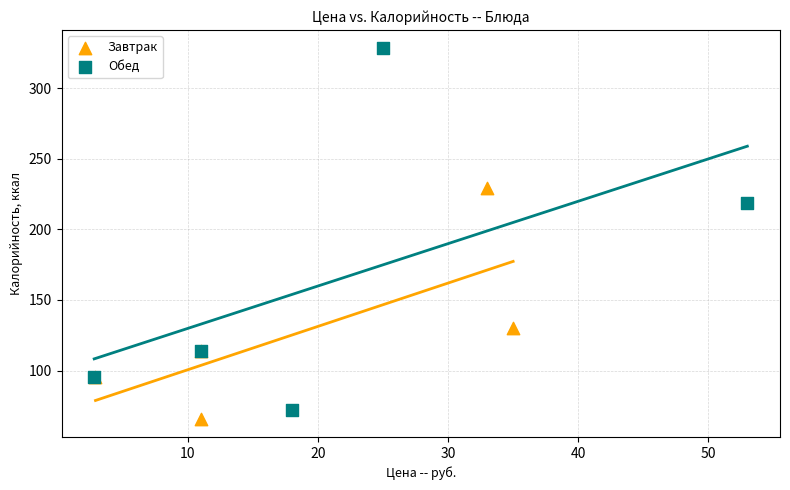

Which series reaches the maximum Y coordinate?

Обед